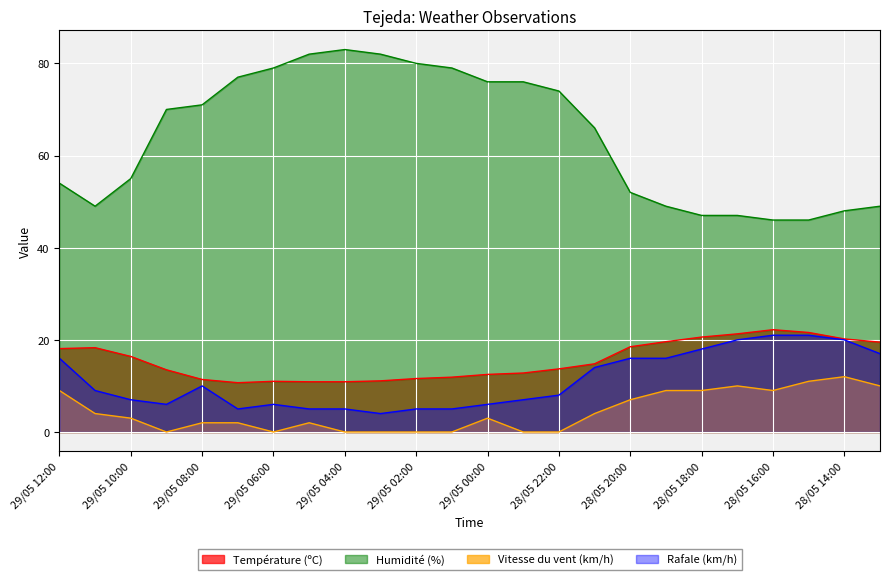

At which label does Température (ºC) first exceed 14?

29/05 12:00